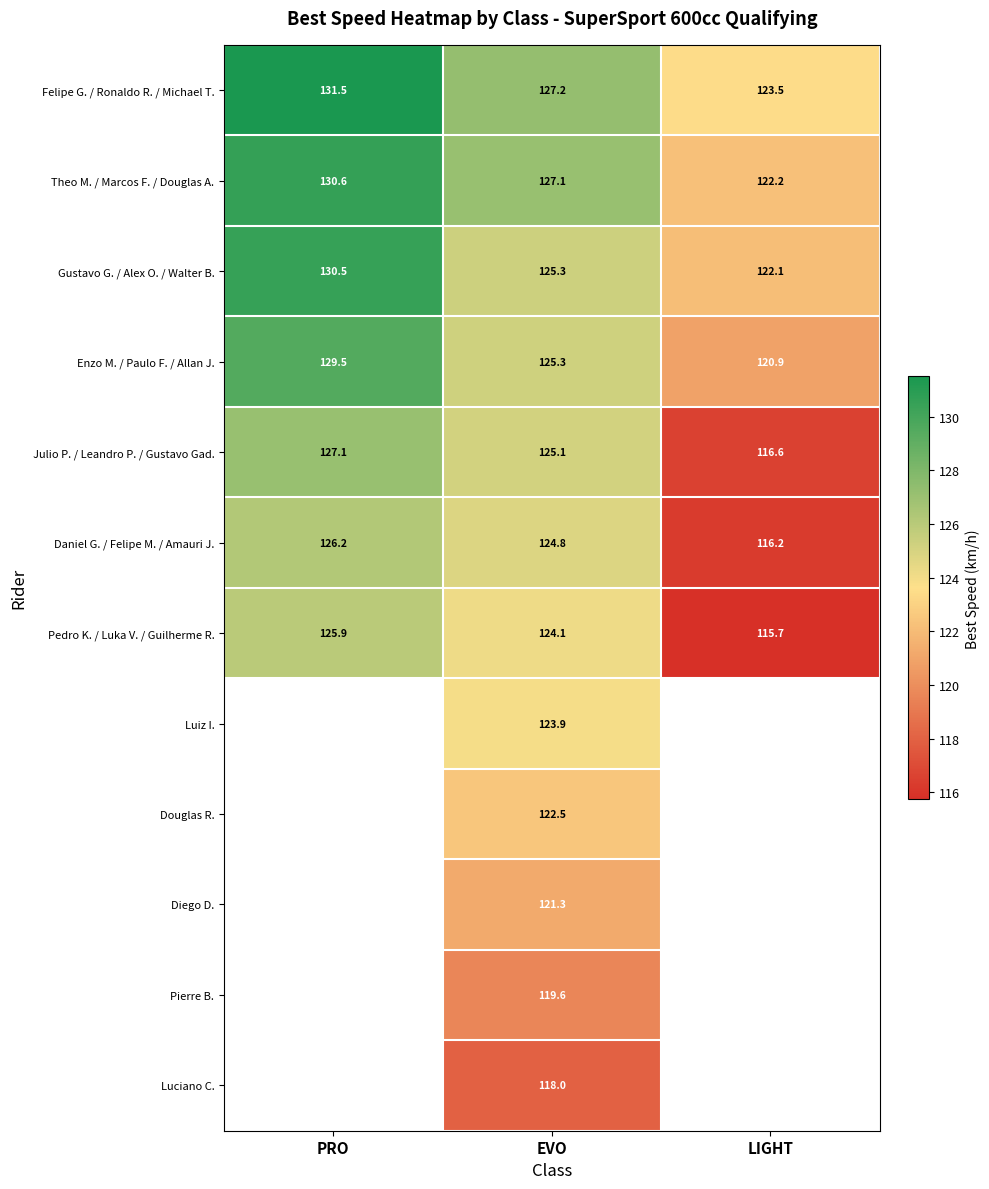

At which category does the chart reach its peak across all series?

PRO